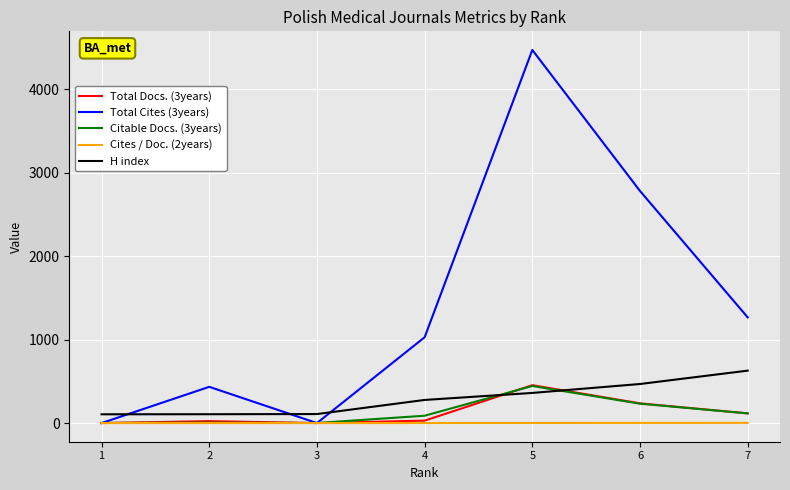

At which category does the chart reach its peak across all series?

5